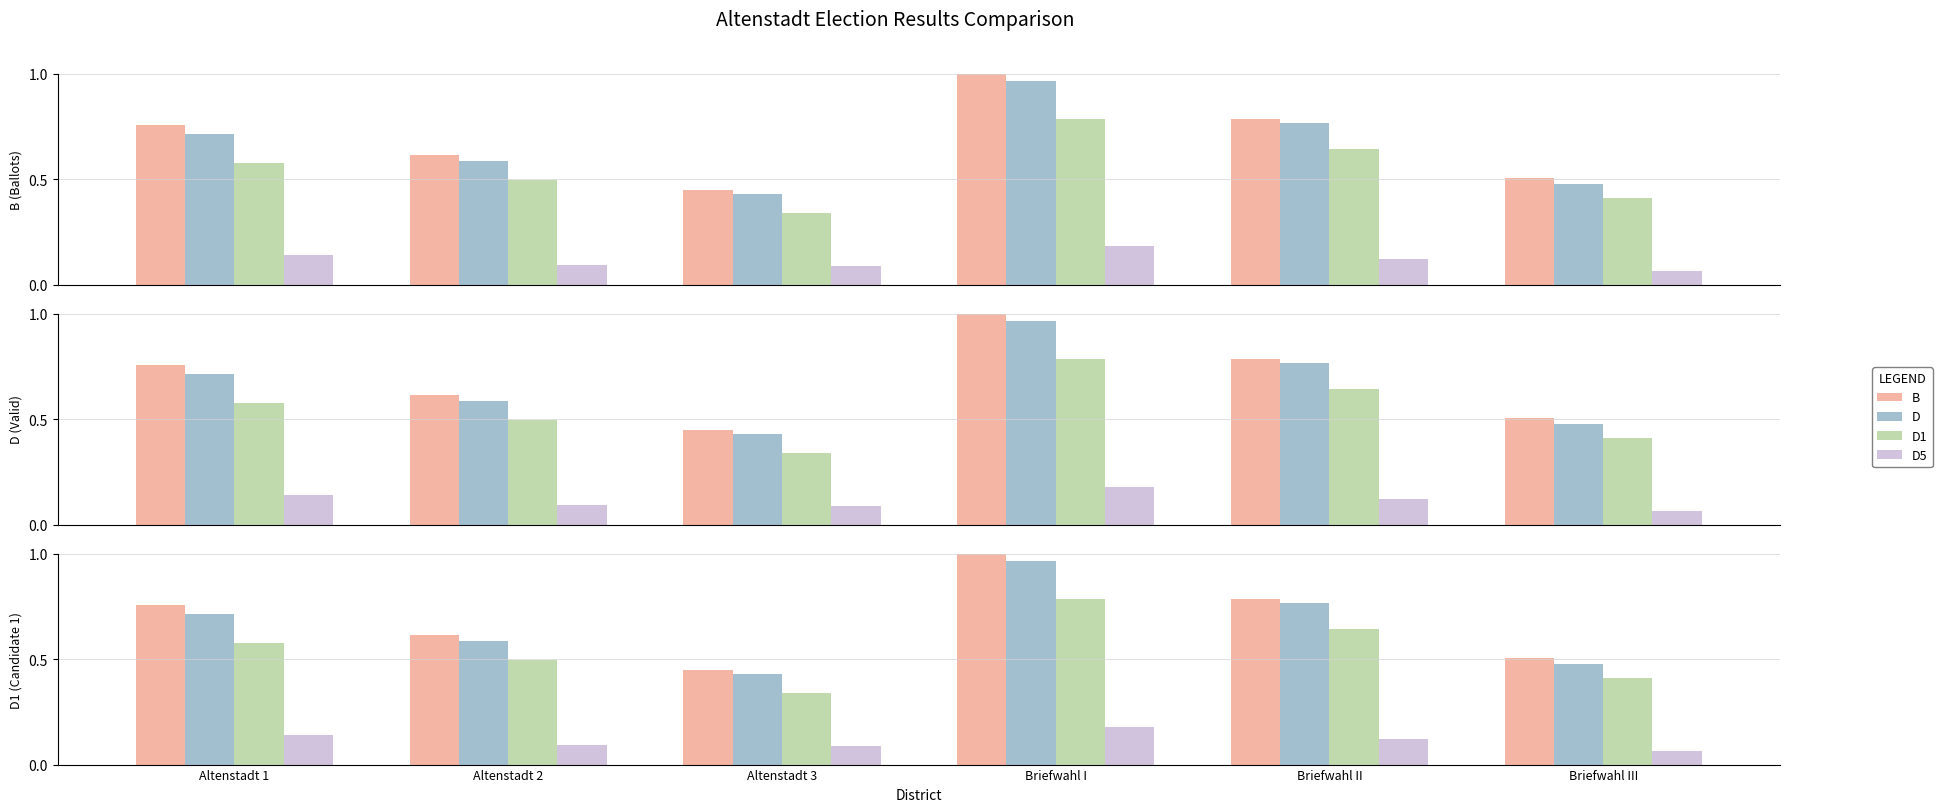

The value of D1 at Briefwahl I is 0.4. True or false?

False